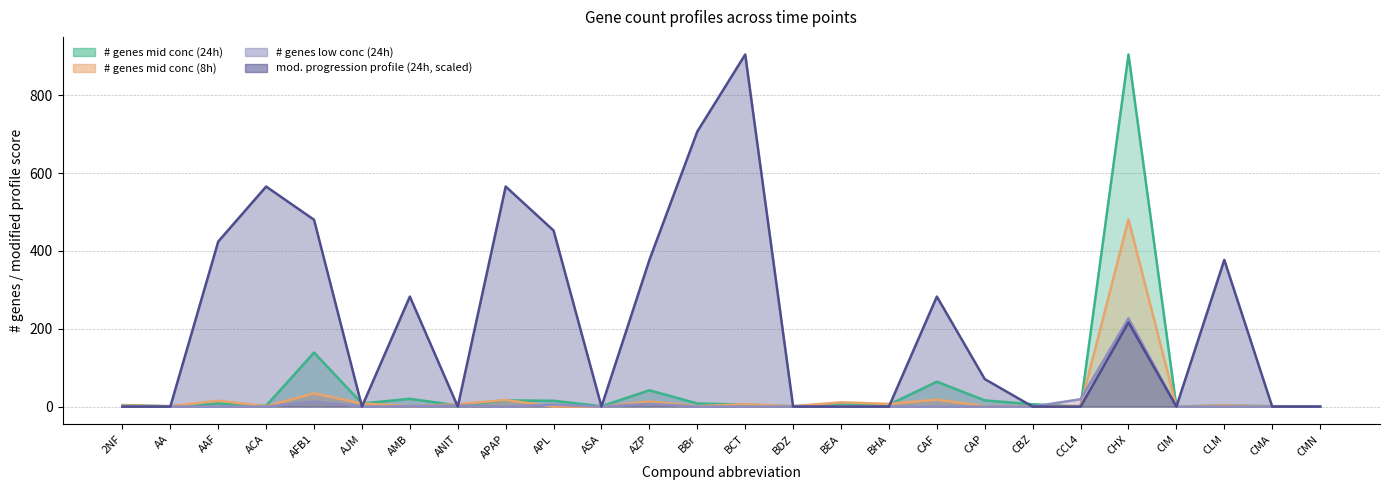

Reading left to right, what are all the values shown in this chart?

# genes at middle concentration (24h): 4.0	1.0	8.0	2.0	139.0	8.0	20.0	3.0	16.0	15.0	1.0	42.0	8.0	5.0	1.0	8.0	5.0	64.0	16.0	6.0	0.0	905.0	0.0	3.0	1.0	0.0
# genes at middle concentration (8h): 3.0	1.0	15.0	1.0	34.0	8.0	1.0	6.0	17.0	0.0	0.0	13.0	1.0	6.0	1.0	11.0	7.0	18.0	1.0	1.0	2.0	481.0	0.0	3.0	0.0	0.0
# genes at low concentration (24h): 0.0	0.0	0.0	0.0	13.0	0.0	1.0	3.0	0.0	5.0	0.0	7.0	0.0	0.0	0.0	0.0	0.0	0.0	0.0	0.0	19.0	227.0	0.0	0.0	0.0	0.0
modified progression profile (24h): 0.0	0.0	424.2	565.6	480.2	0.0	282.8	0.0	565.6	452.5	0.0	377.0	707.0	905.0	0.0	0.0	0.0	282.8	70.7	0.0	0.0	216.3	0.0	377.0	0.0	0.0